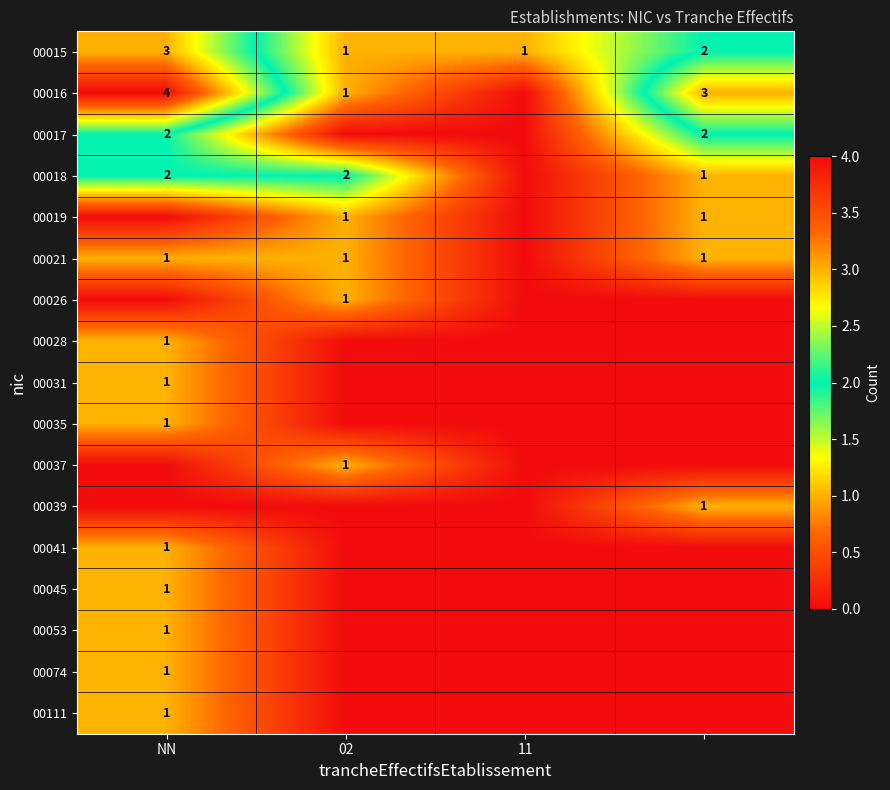

How many 00015 values are between 1 and 3?

4